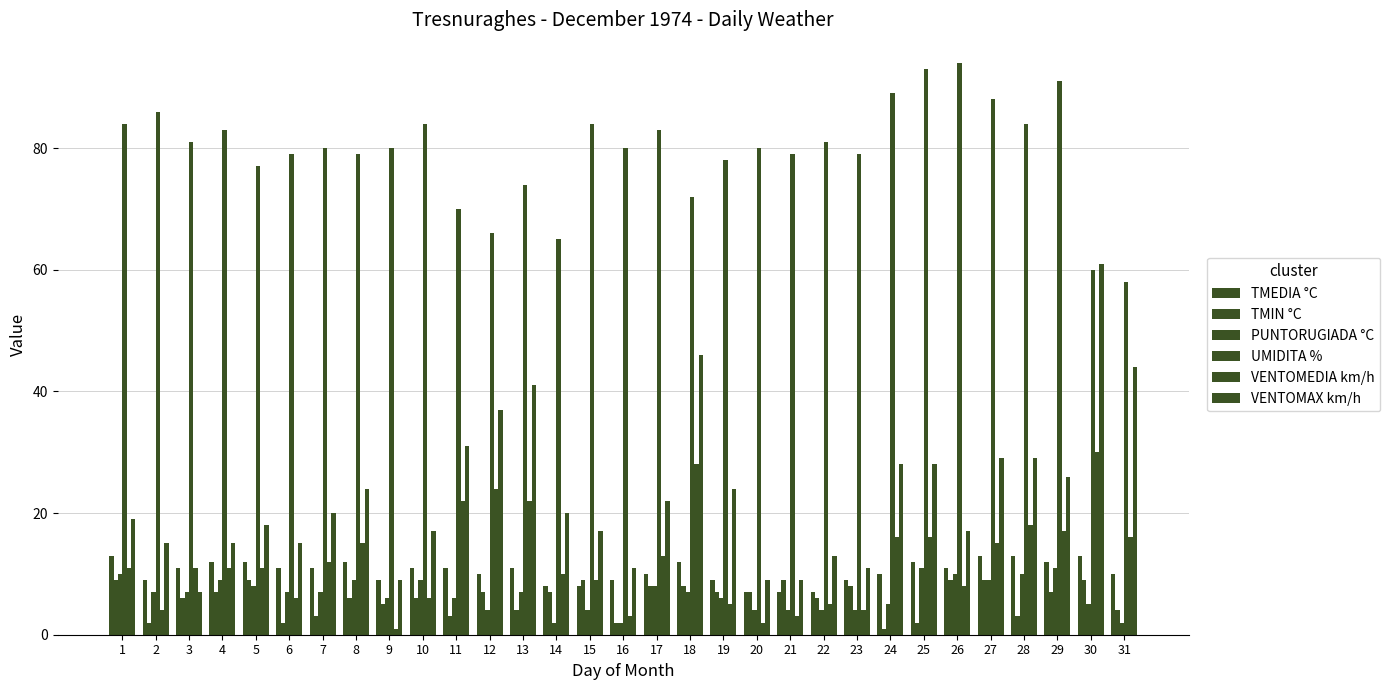

How many bars are there in each group?

6